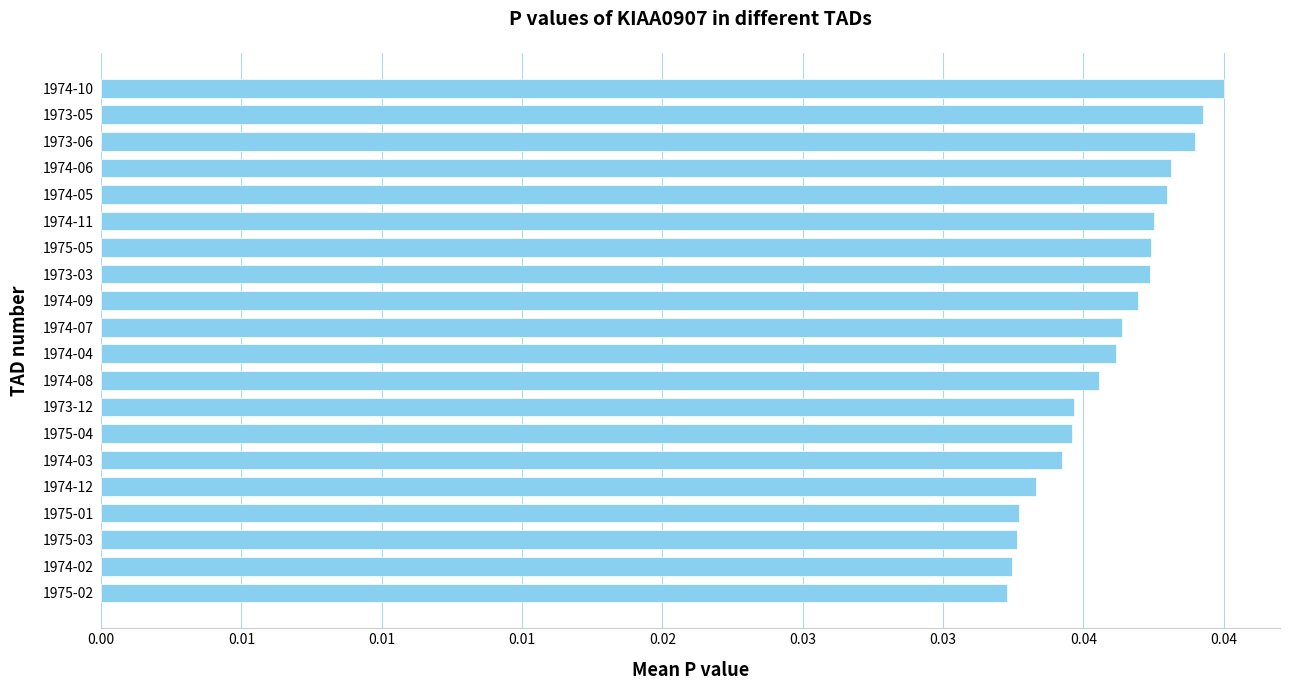

Are the bars horizontal?

Yes